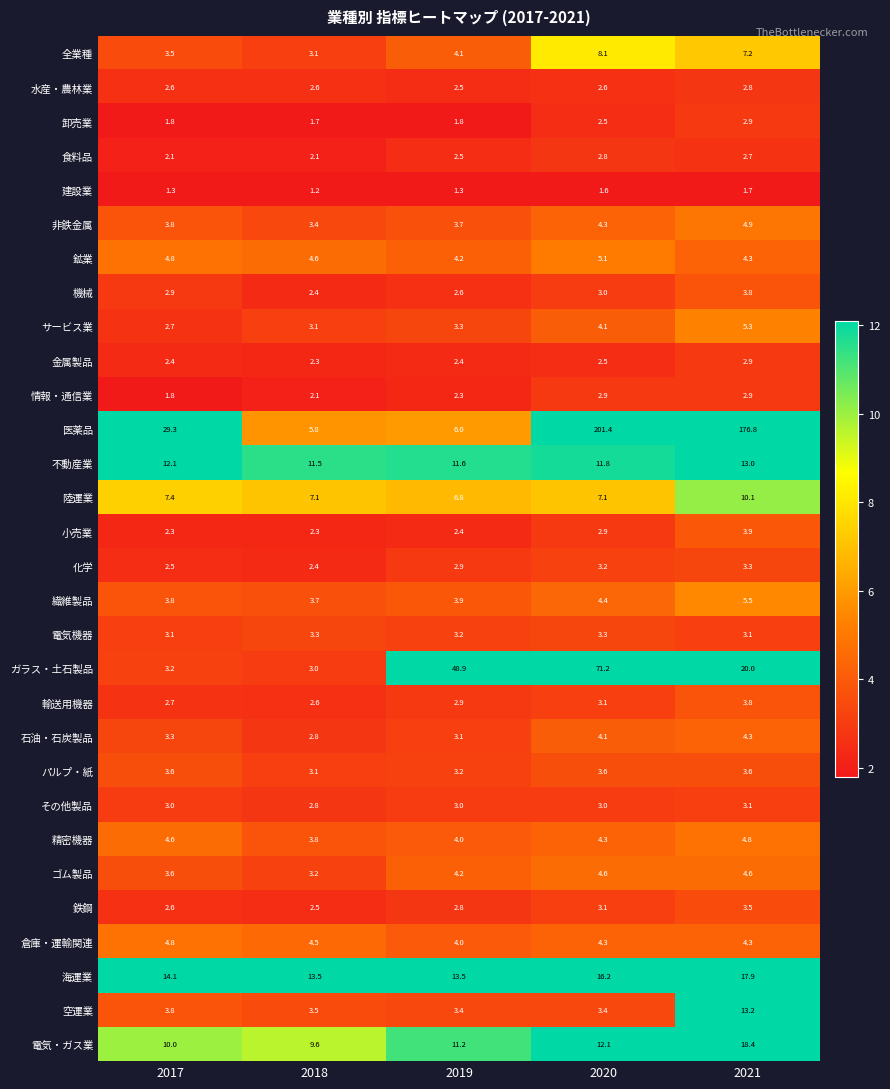

The value of 小売業 at 2018 is 4.0. True or false?

False